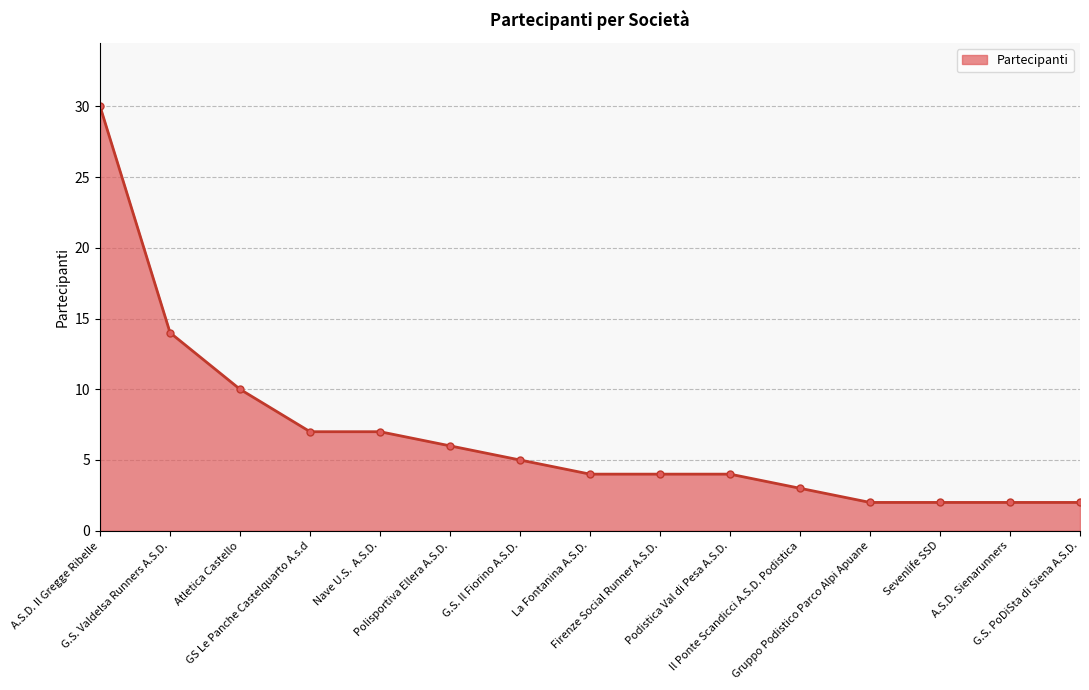

Reading left to right, extract all data points from this chart.

A.S.D. Il Gregge Ribelle=30	G.S. Valdelsa Runners A.S.D.=14	Atletica Castello=10	GS Le Panche Castelquarto A.s.d=7	Nave U.S.  A.S.D.=7	Polisportiva Ellera A.S.D.=6	G.S. Il Fiorino A.S.D.=5	La Fontanina A.S.D.=4	Firenze Social Runner A.S.D.=4	Podistica Val di Pesa A.S.D.=4	Il Ponte Scandicci A.S.D. Podistica=3	Gruppo Podistico Parco Alpi Apuane=2	Sevenlife SSD=2	A.S.D. Sienarunners=2	G.S. PoDiSta di Siena A.S.D.=2